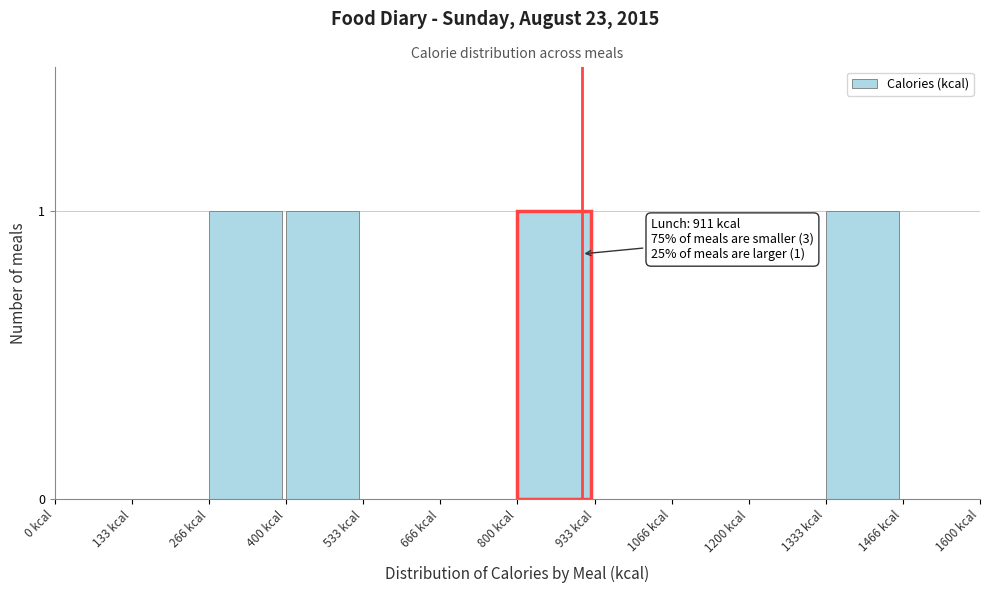

Reading left to right, what are all the values shown in this chart?

0 kcal=0	133 kcal=0	266 kcal=1	400 kcal=1	533 kcal=0	666 kcal=0	800 kcal=1	933 kcal=0	1066 kcal=0	1200 kcal=0	1333 kcal=1	1466 kcal=0